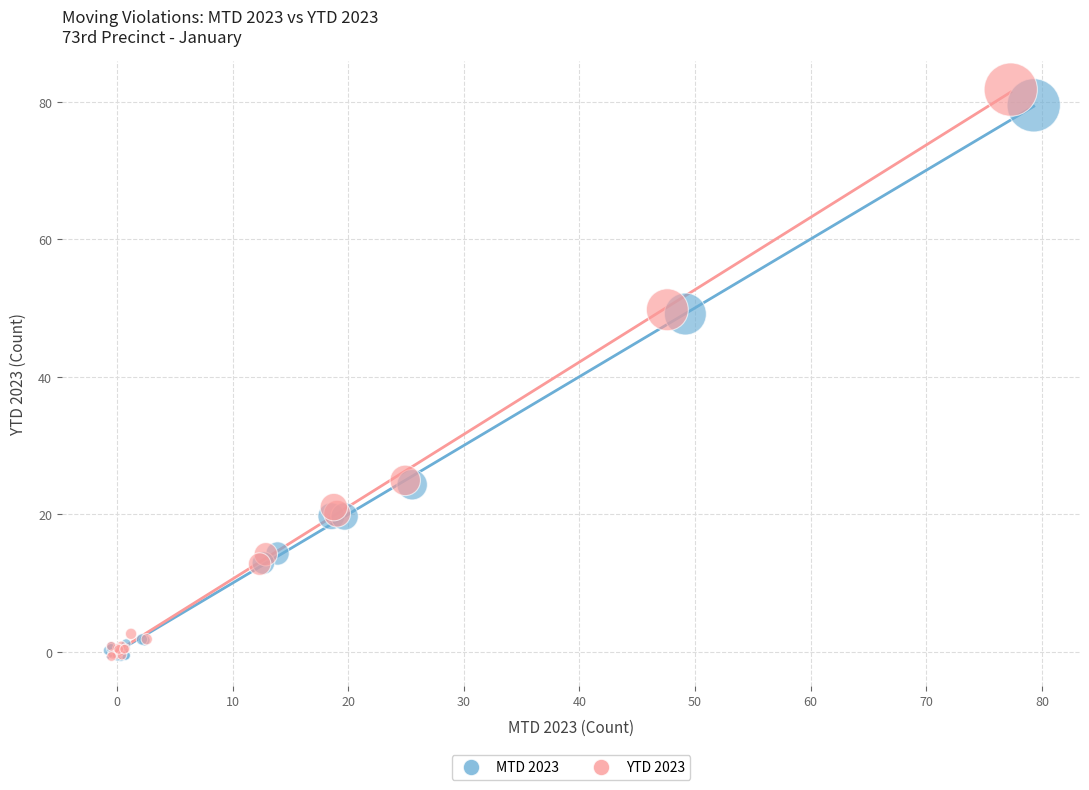

Which series has the largest Y range (max minus min)?

YTD 2023